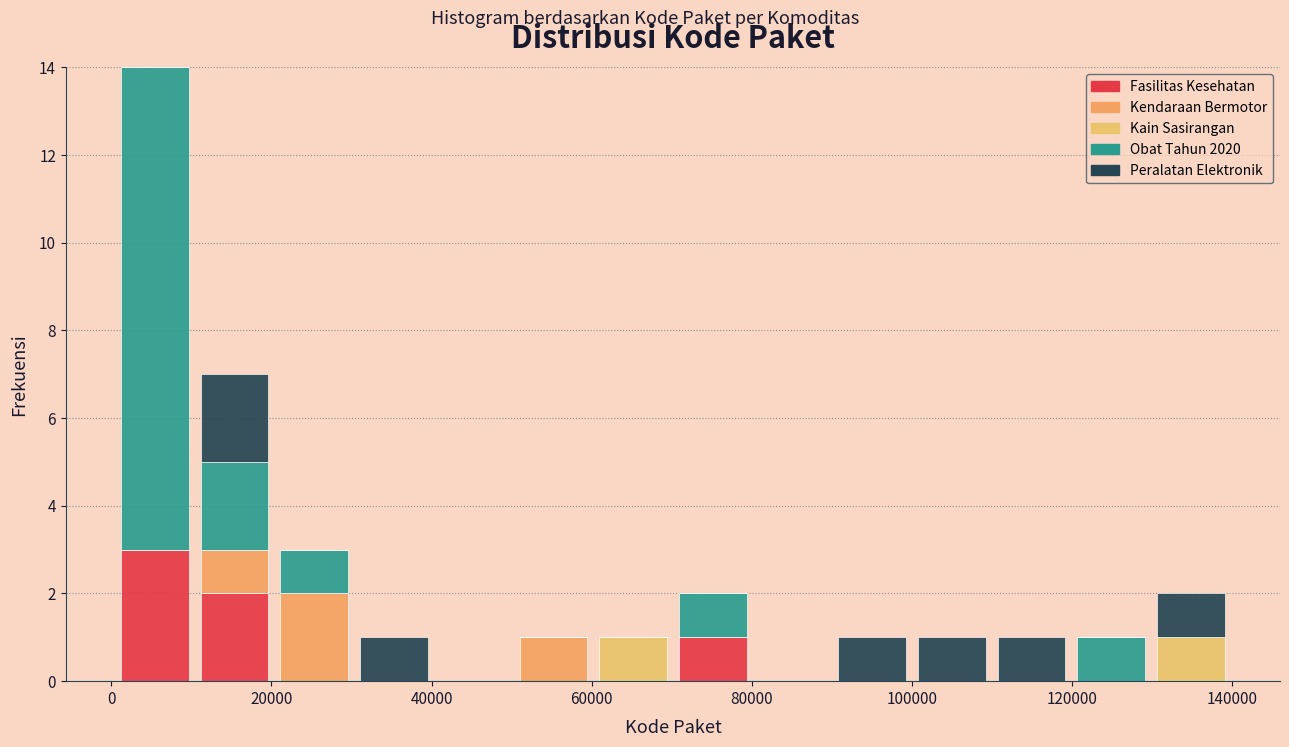

Reading left to right, transcribe this chart: for each stacked bar, give the range it covers on the x-axis and its total height. Neither the bar edges nor the heights are printed on the chart, so give them approximately, as read against the axes.

0 to 10000: 14
10000 to 20000: 7
20000 to 30000: 3
30000 to 40000: 1
40000 to 50000: 0
50000 to 60000: 1
60000 to 70000: 1
70000 to 80000: 2
80000 to 90000: 0
90000 to 100000: 1
100000 to 110000: 1
110000 to 120000: 1
120000 to 130000: 1
130000 to 140000: 2